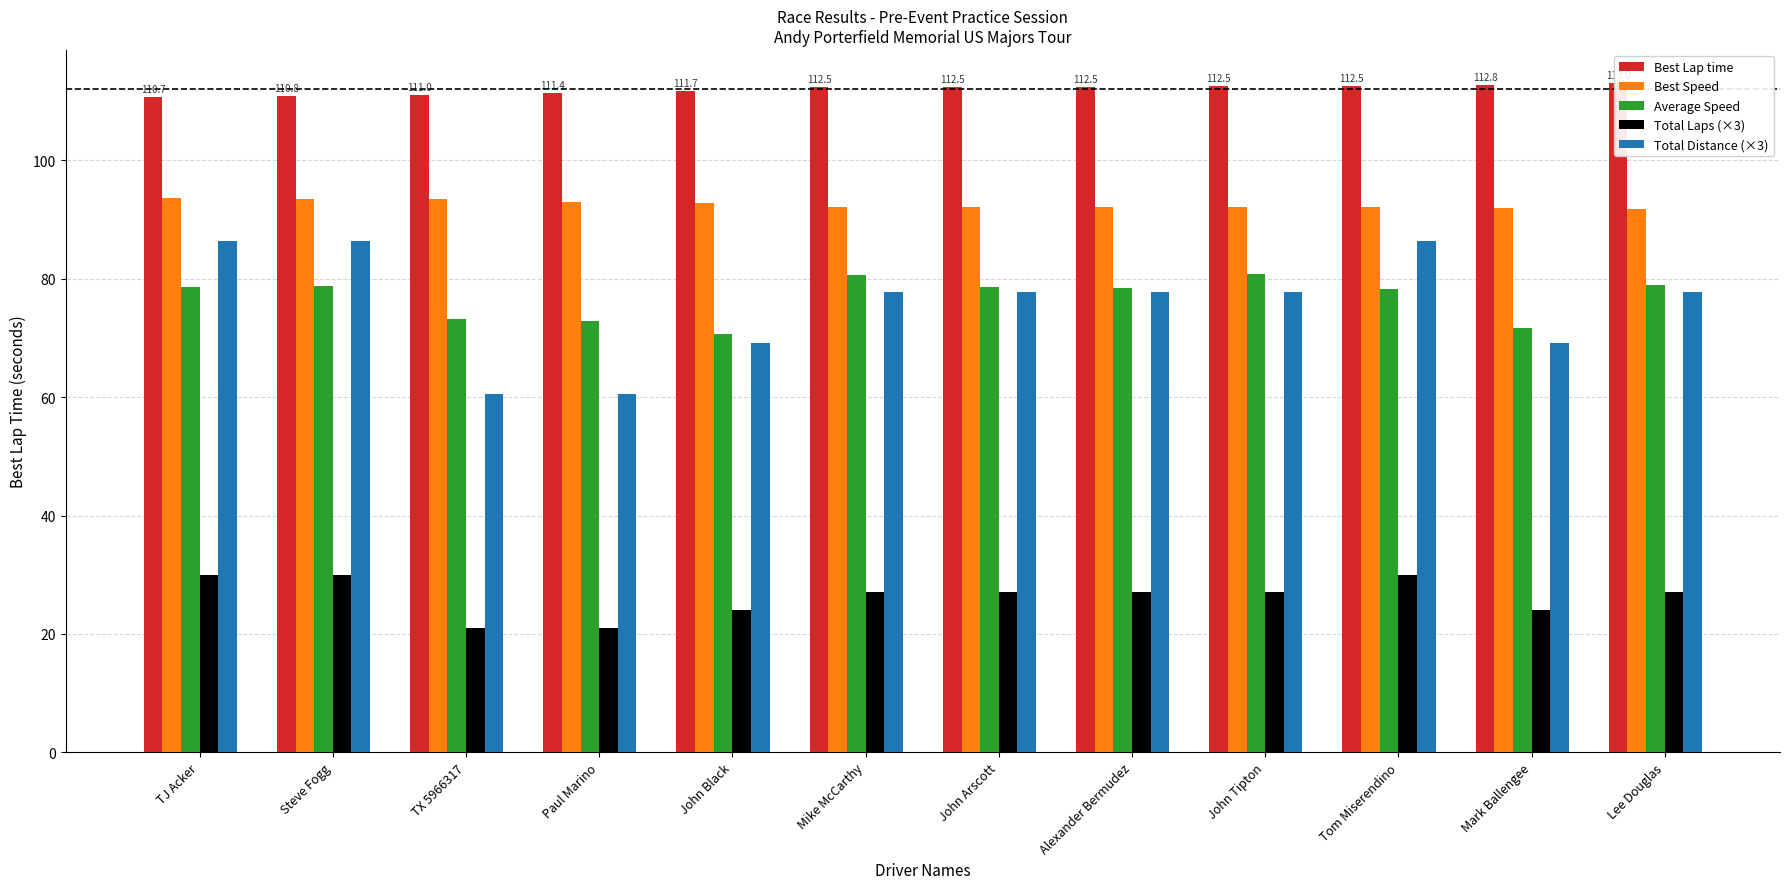

Is the value of Best Lap time at Mark Ballengee greater than the value of Total Laps (×3) at Tom Miserendino?

Yes